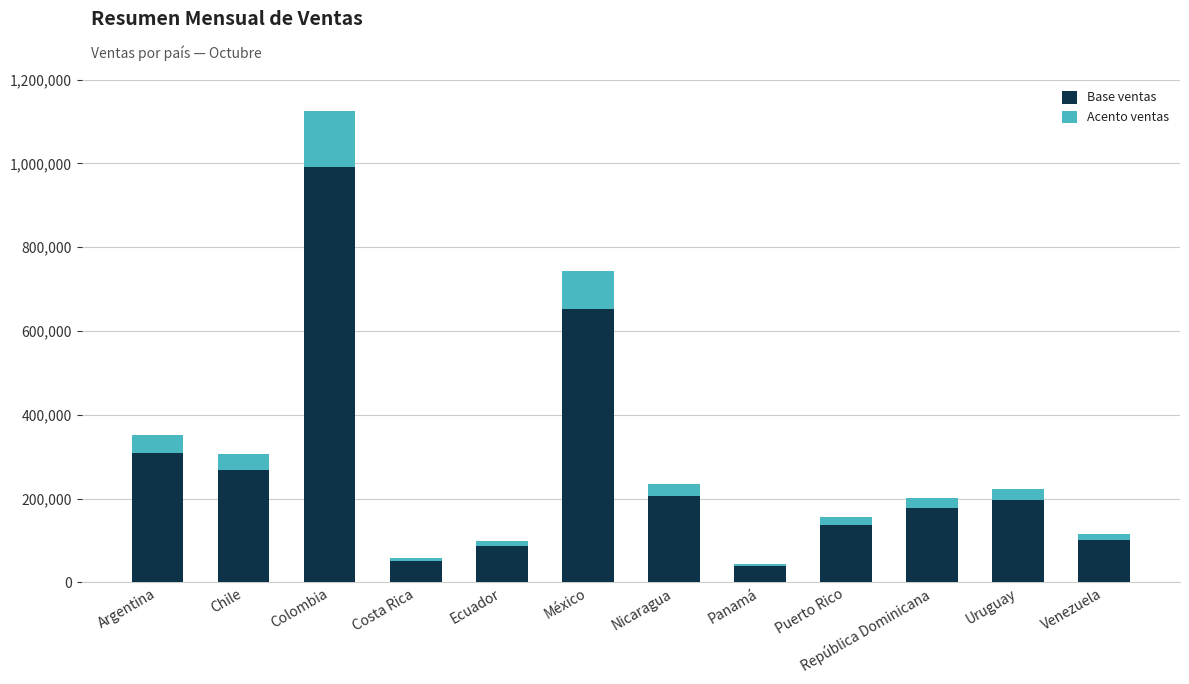

At which category is the sum across all series the highest?

Colombia